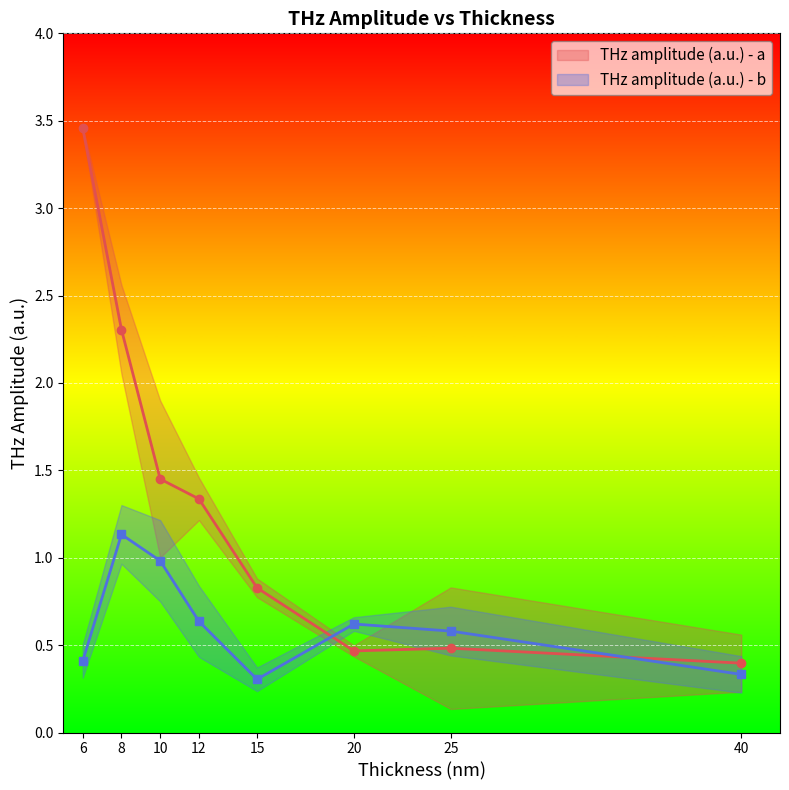

Rank the categories by THz amplitude (a.u.) - b value from lowest to highest.

15, 40, 6, 25, 20, 12, 10, 8